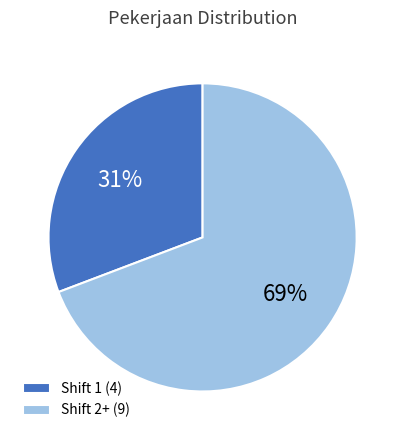

To the nearest percent, what is the average slice percentage?

50%